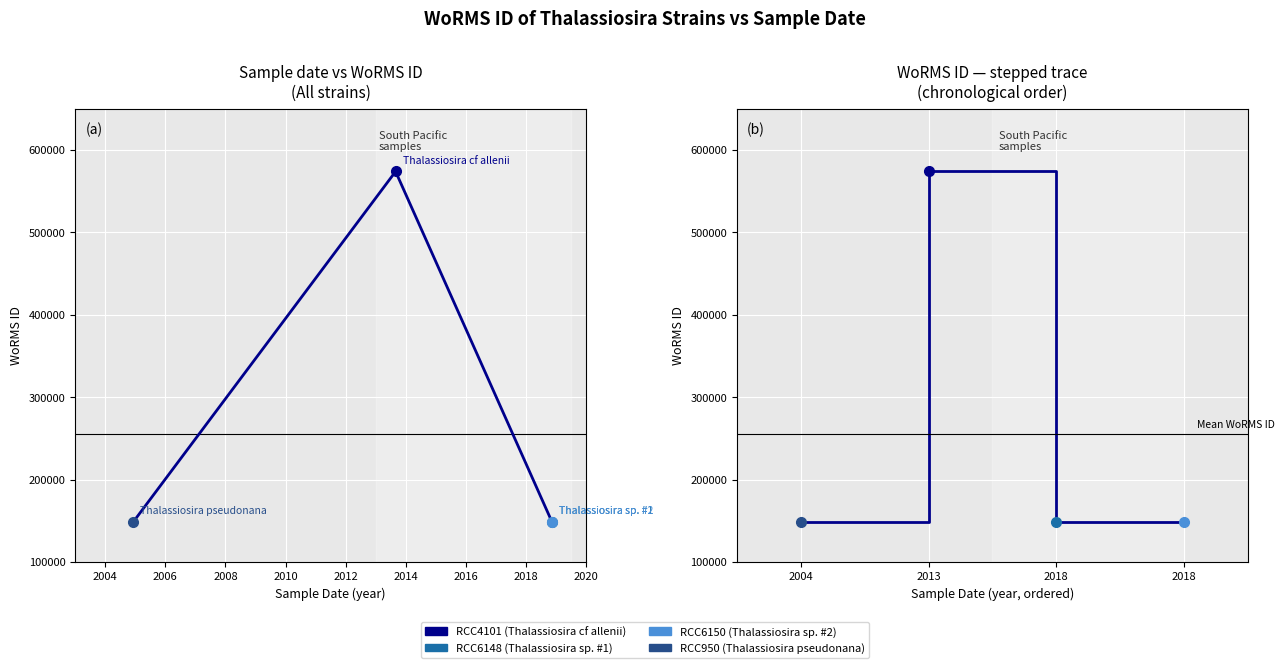

Reading left to right, what are all the values shown in this chart?

WoRMS ID trace: 148934	573627	148912	148912
WoRMS ID (step): 148934	573627	148912	148912